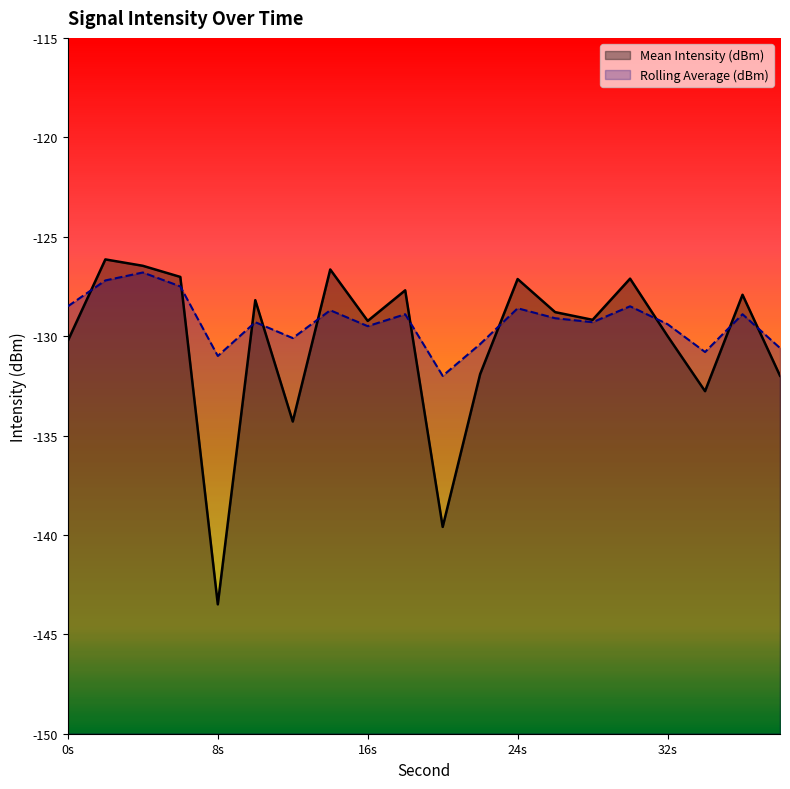

At which category does Mean Intensity (dBm) reach its first local valley?

8s